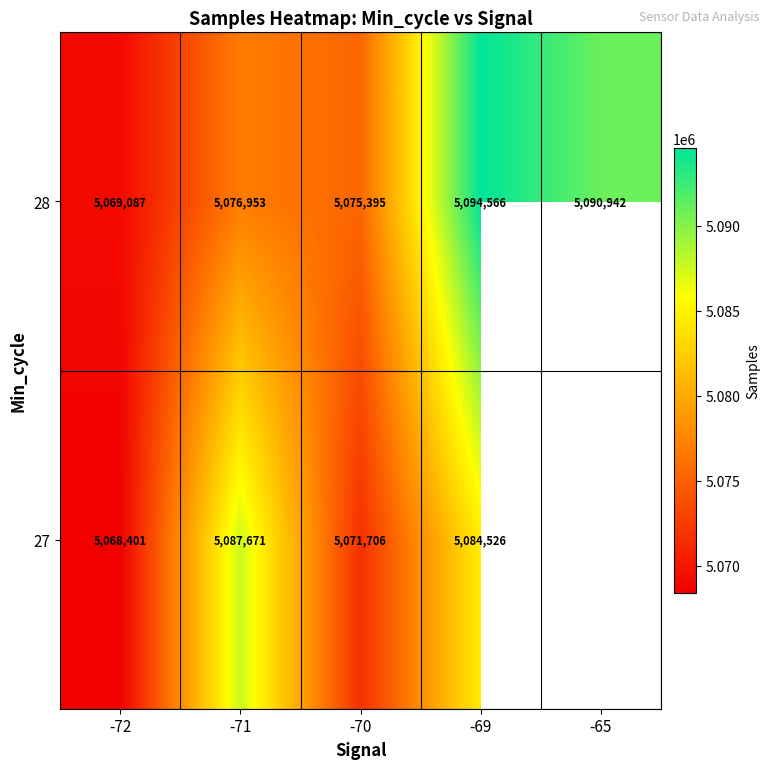

What is the difference between the highest and lowest values at -71?

10718